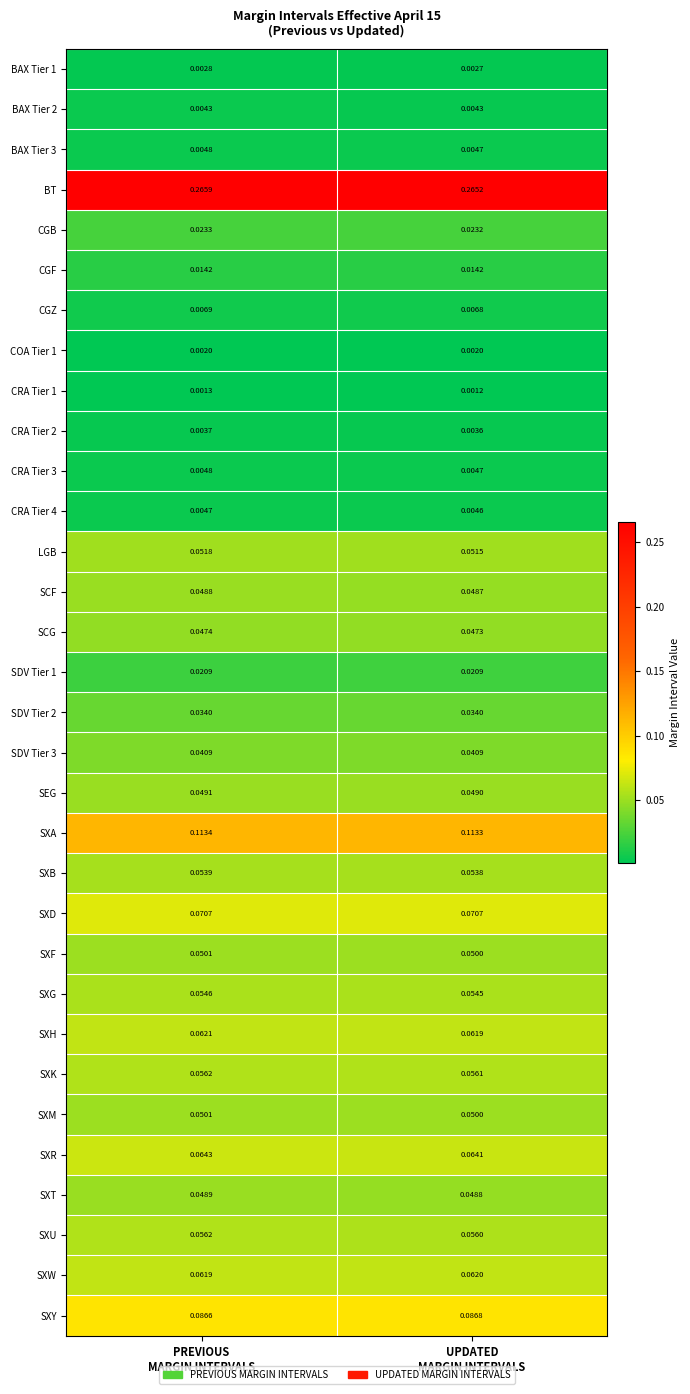

Which series has the widest spread of values?

BT